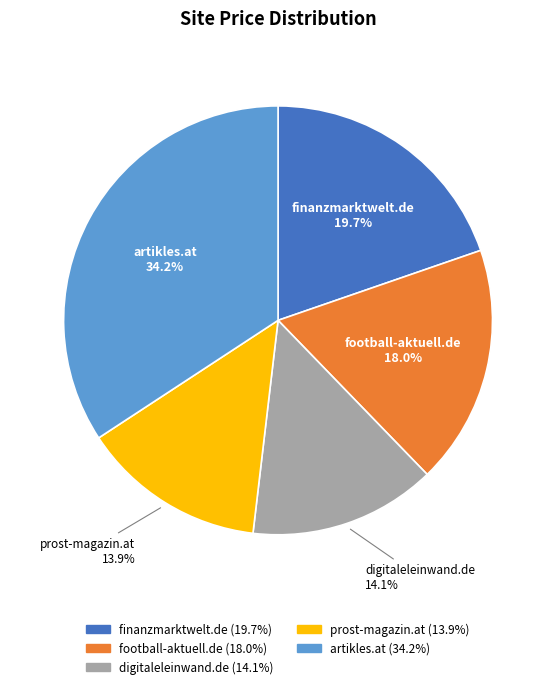

Is there any slice that represents more than half of the pie?

No